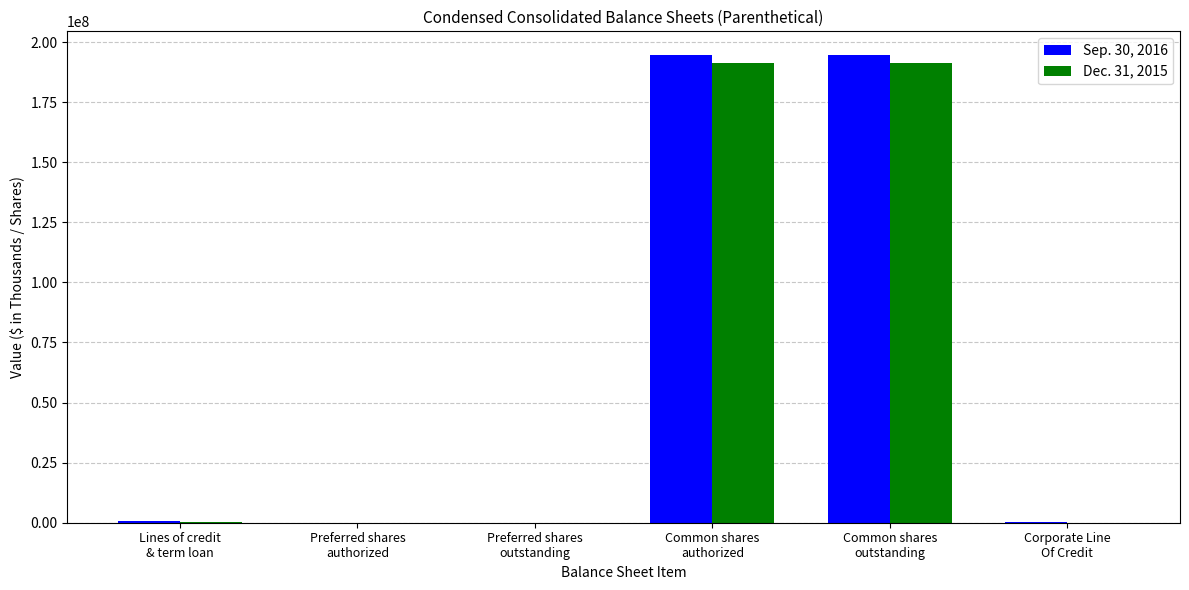

What is the maximum value shown in the chart?

194725178